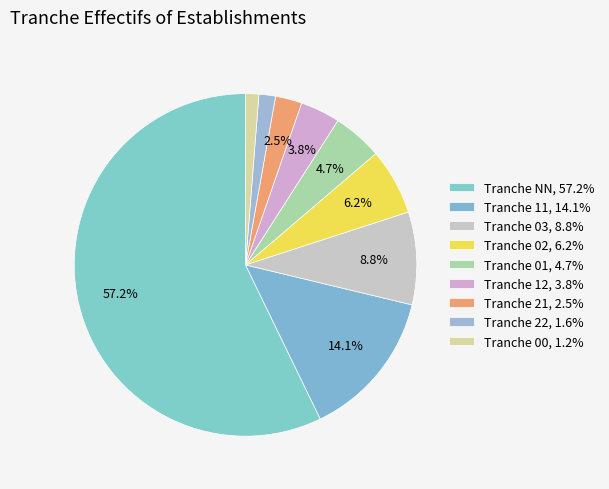

Which category has the smallest portion of the pie?

00